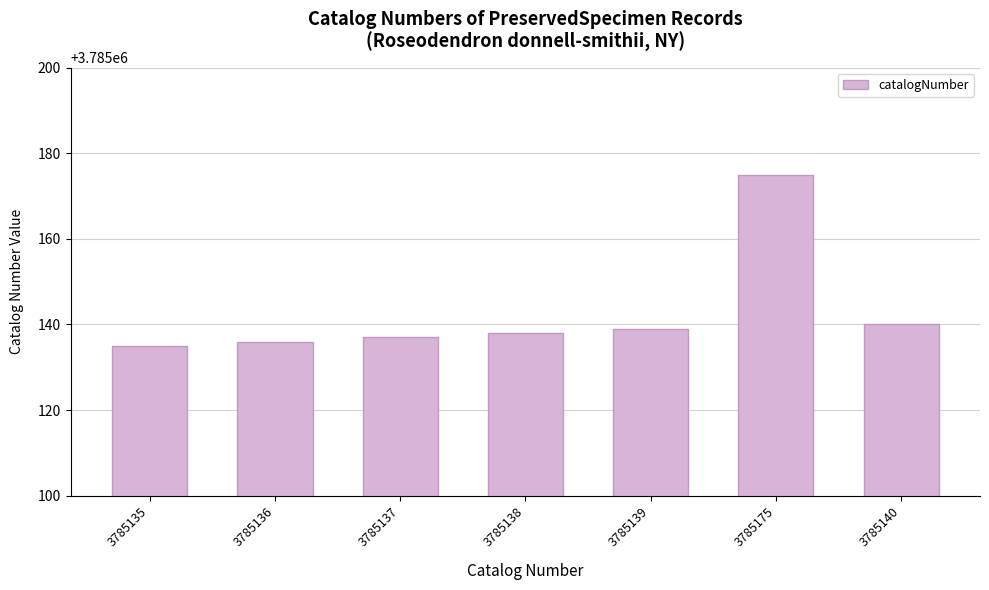

The value at 3785135 is 3785135. True or false?

True